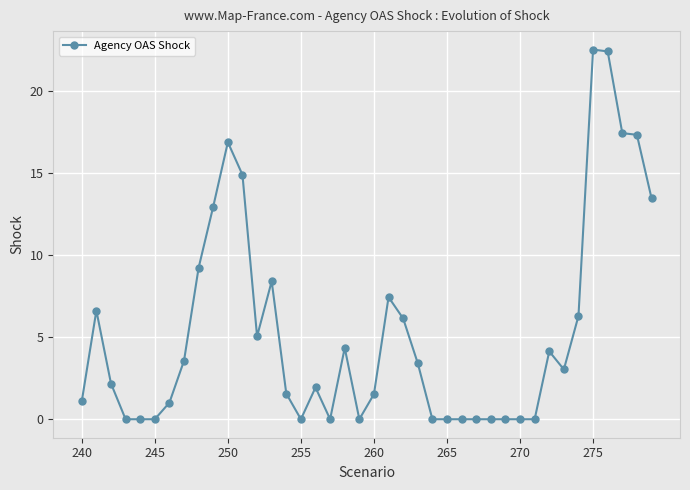

What is the maximum value shown in the chart?

22.5